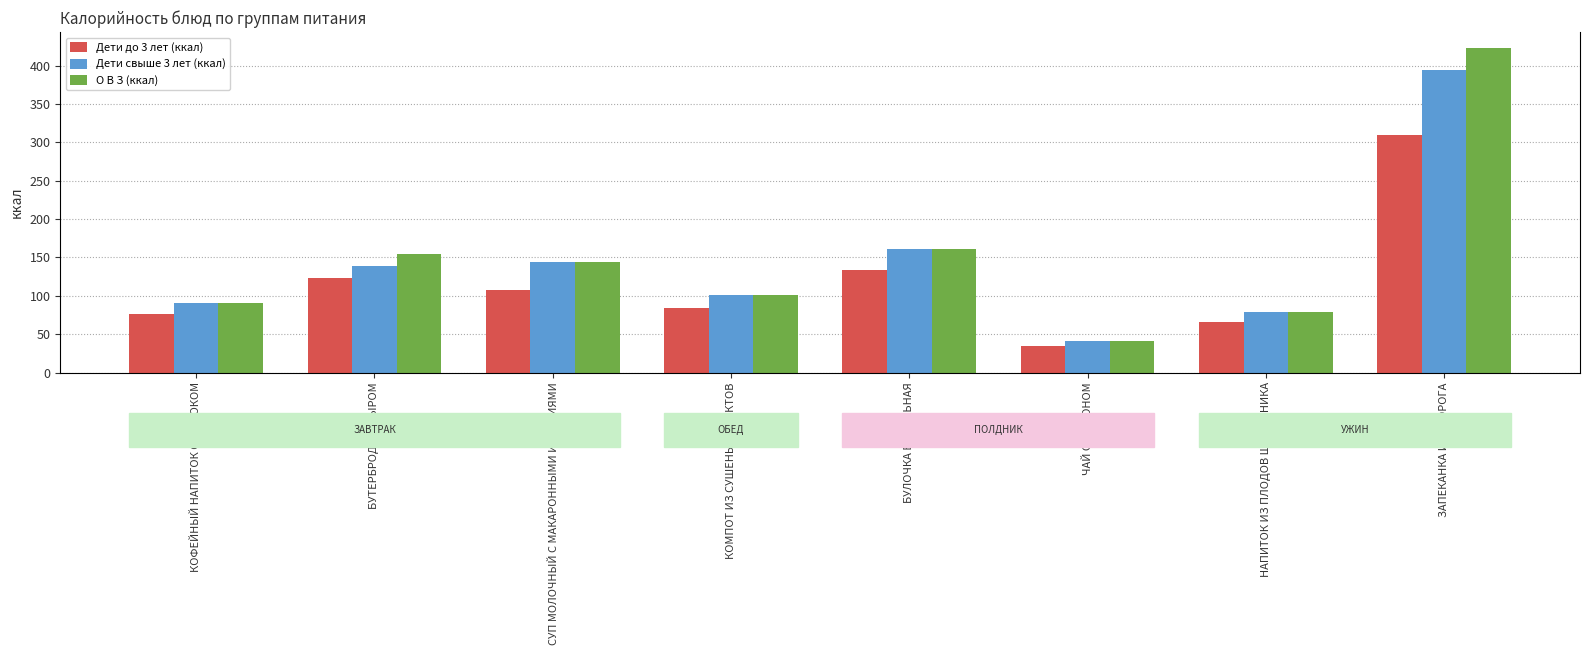

What is the difference between the highest and lowest values at КОФЕЙНЫЙ НАПИТОК С МОЛОКОМ?

15.2